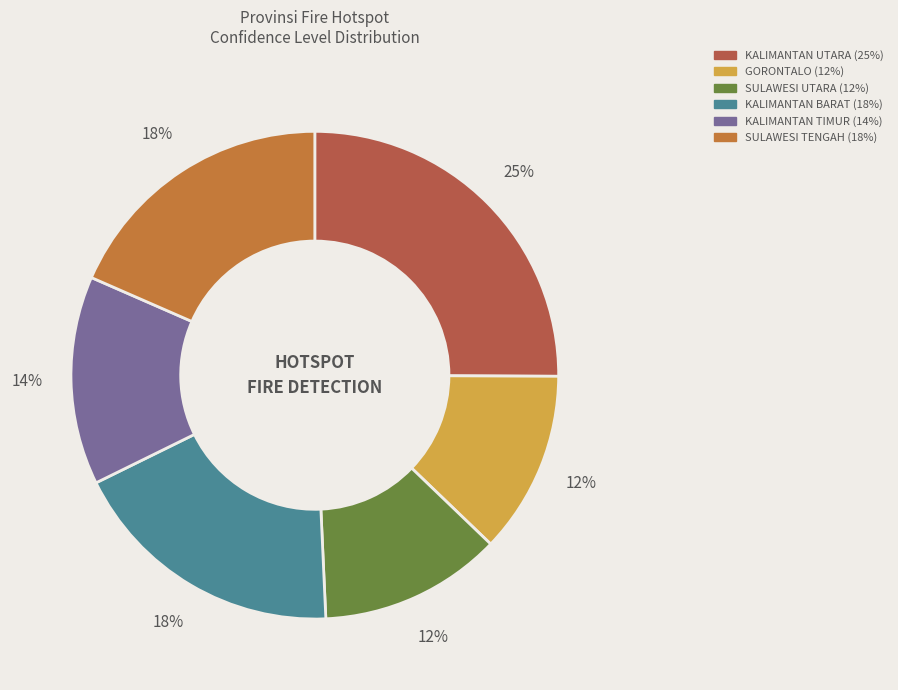

Rank the categories by value from highest to lowest.

KALIMANTAN UTARA, KALIMANTAN BARAT, SULAWESI TENGAH, KALIMANTAN TIMUR, GORONTALO, SULAWESI UTARA